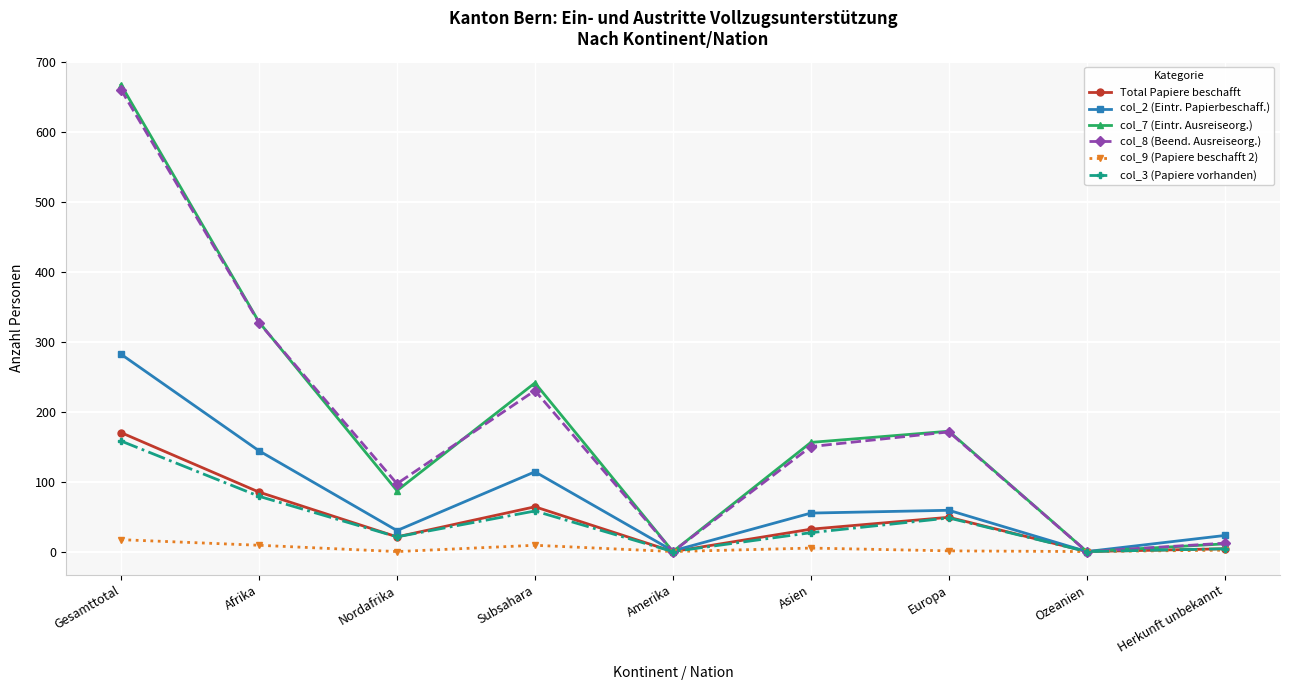

True or false: col_7 (Eintr. Ausreiseorg.) has a value of 172 at Europa.

True